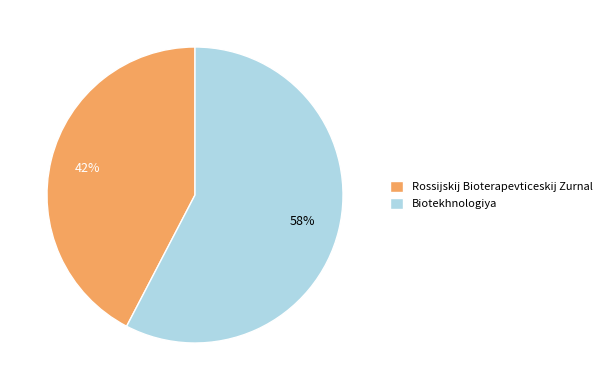

To the nearest percent, what is the combined percentage of Biotekhnologiya and Rossijskij Bioterapevticeskij Zurnal?

100%